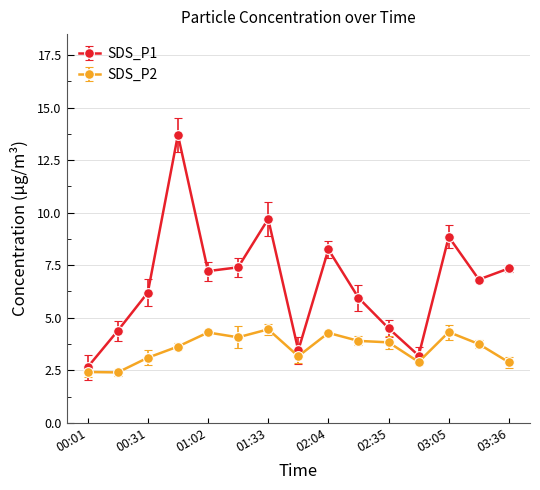

What is the difference between the second highest and minimum values in the SDS_P2 series?

1.9